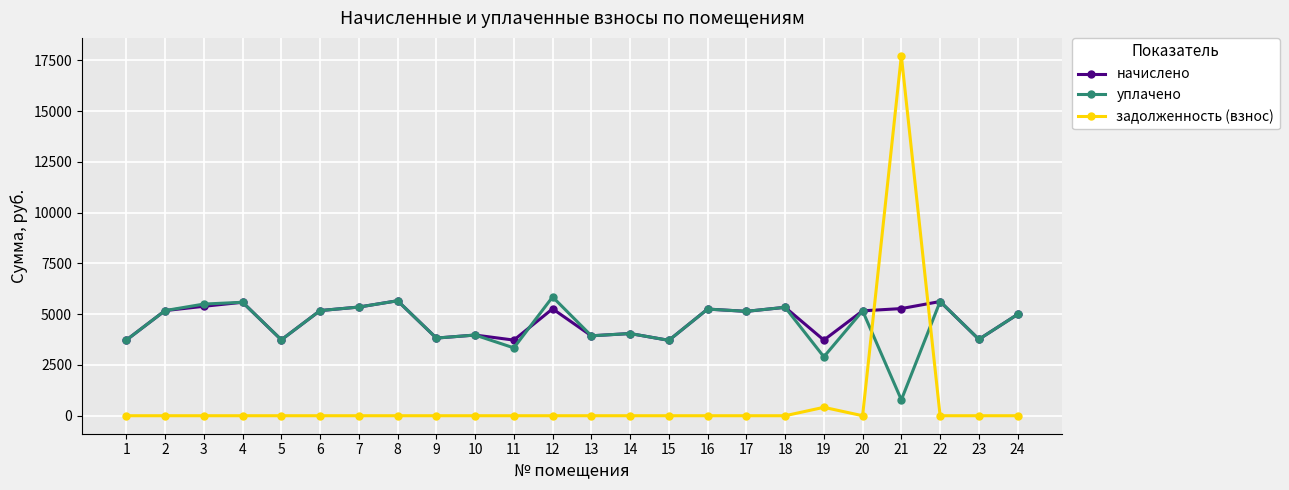

What is the minimum value for уплачено?

782.0